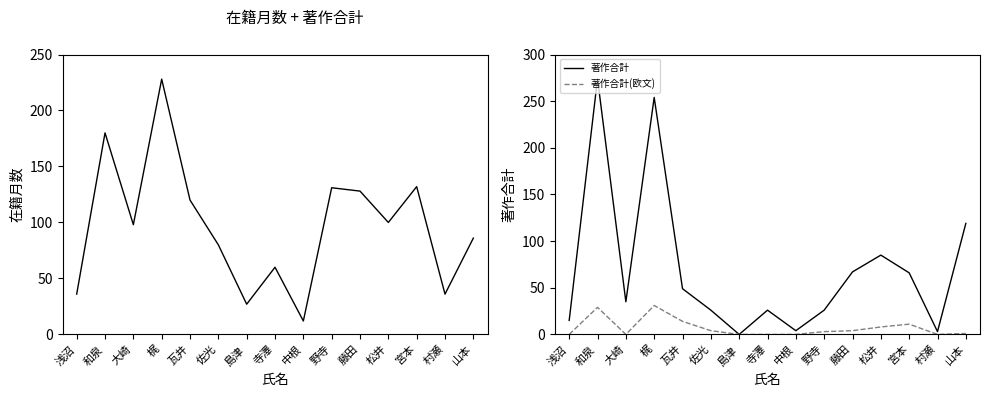

Rank the categories by 著作合計(欧文) value from highest to lowest.

梶, 和泉, 瓦井, 宮本, 松井, 佐光, 藤田, 野寺, 山本, 浅沼, 大崎, 島津, 寺澤, 中根, 村瀬